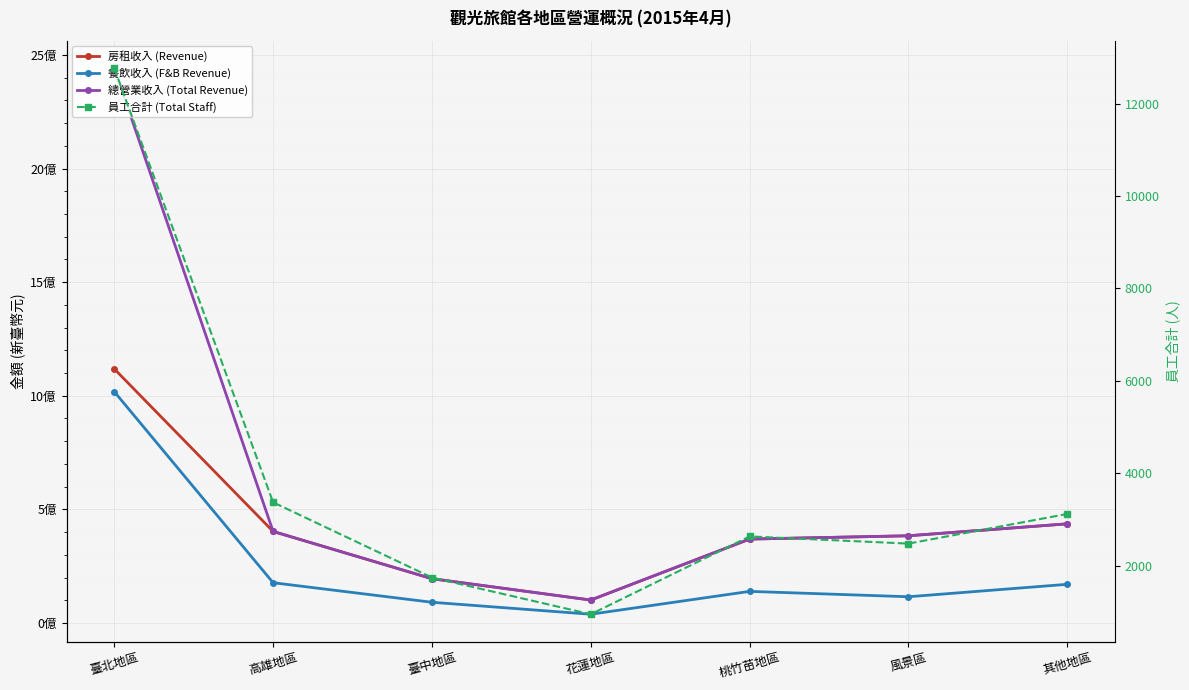

True or false: 房租收入 (Revenue) and 餐飲收入 (F&B Revenue) intersect in this chart.

False